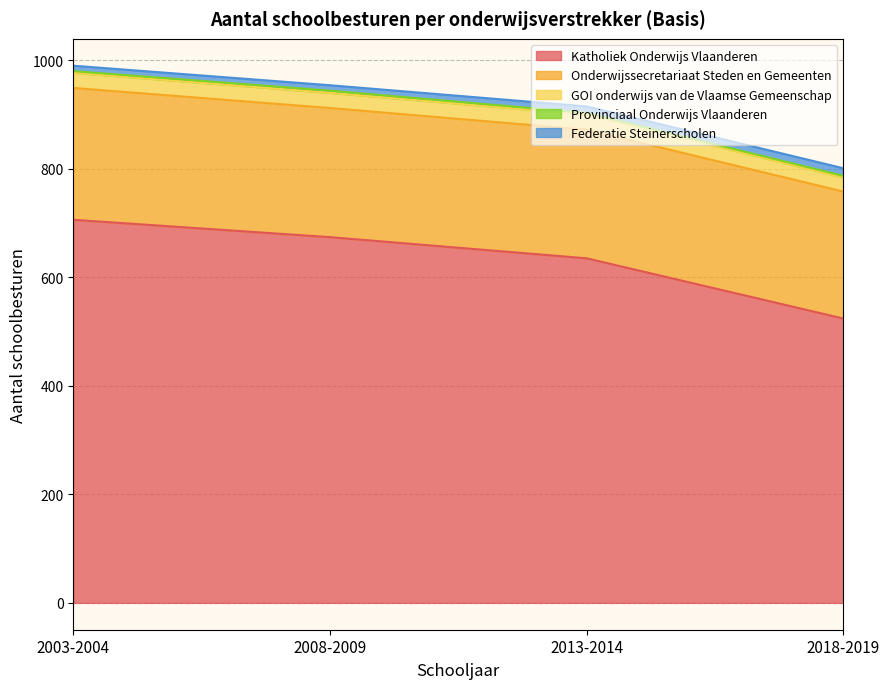

Which series has the largest range (max minus min)?

Katholiek Onderwijs Vlaanderen